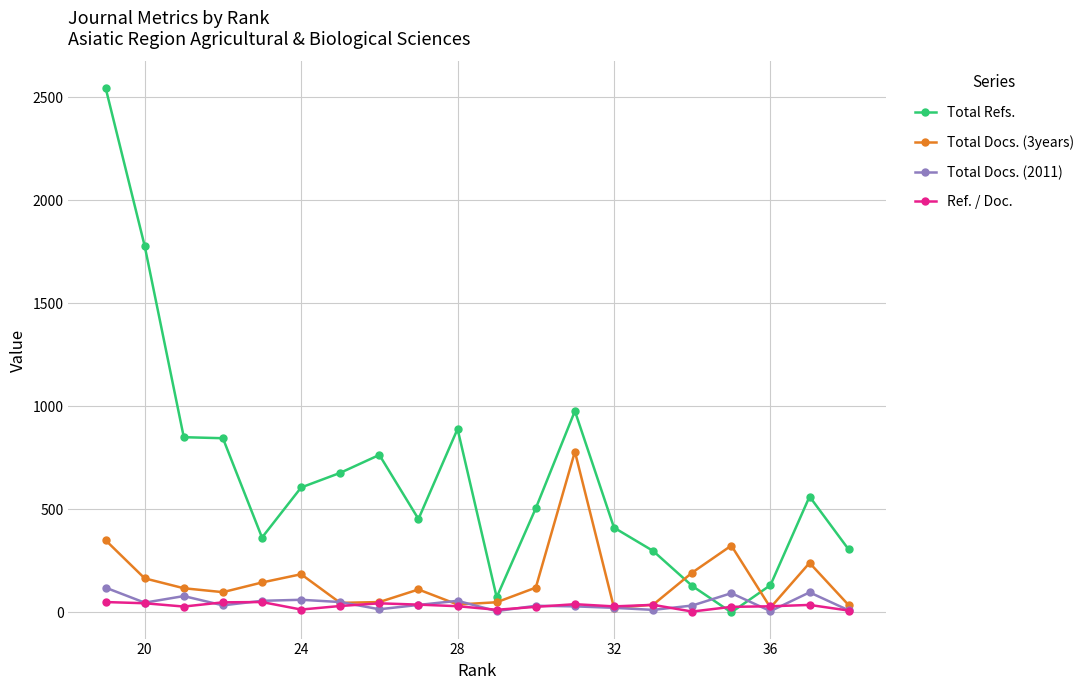

How many intersections are there between Total Docs. (3years) and Total Docs. (2011)?

4